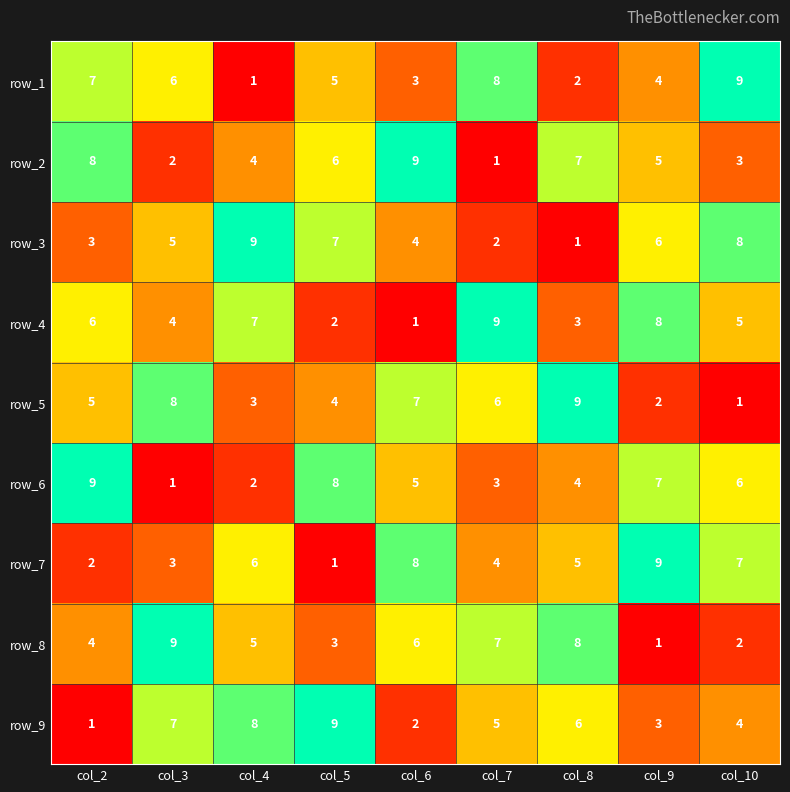

What is the difference between the maximum and minimum values in the row_8 series?

8